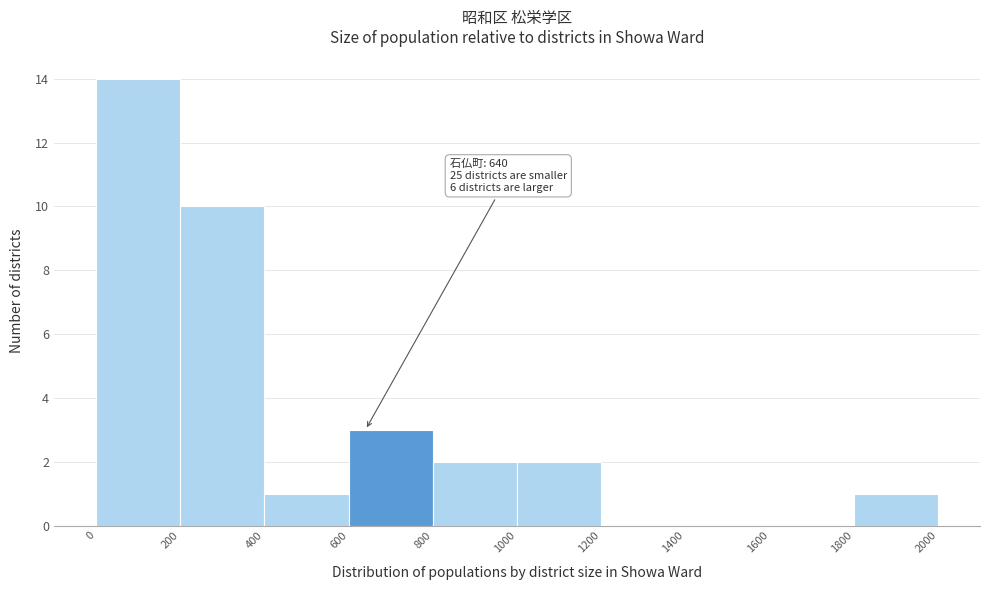

Over which range of the x-axis is the bar tallest?

0 to 200